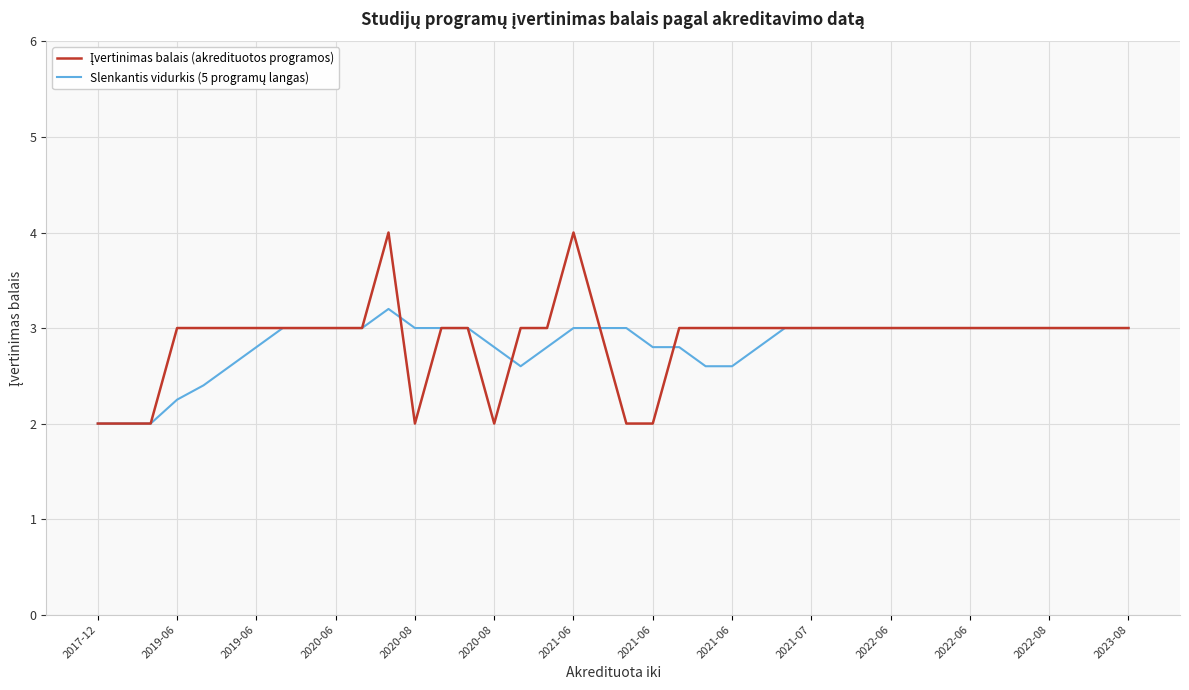

What is the maximum value shown in the chart?

4.0